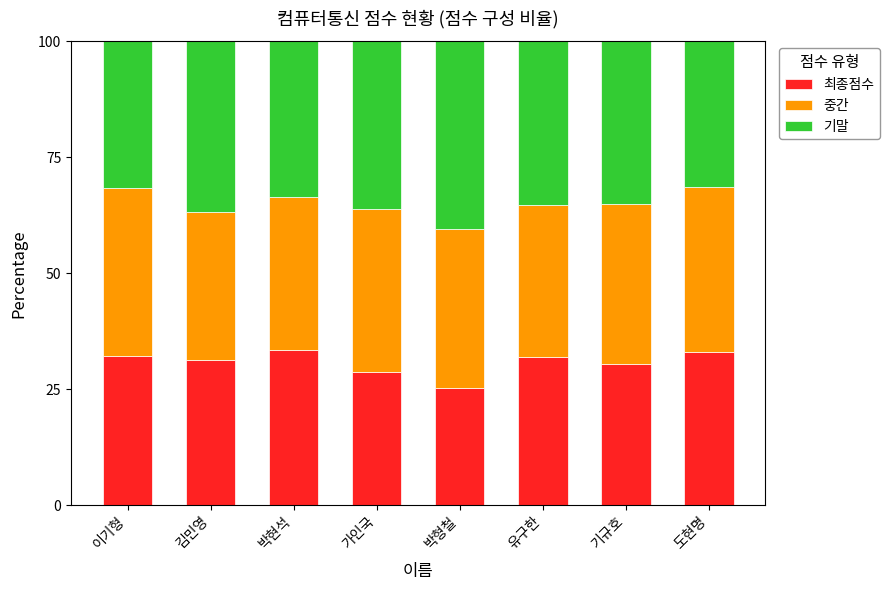

What is the difference between the maximum and minimum values in the 최종점수 series?

8.0